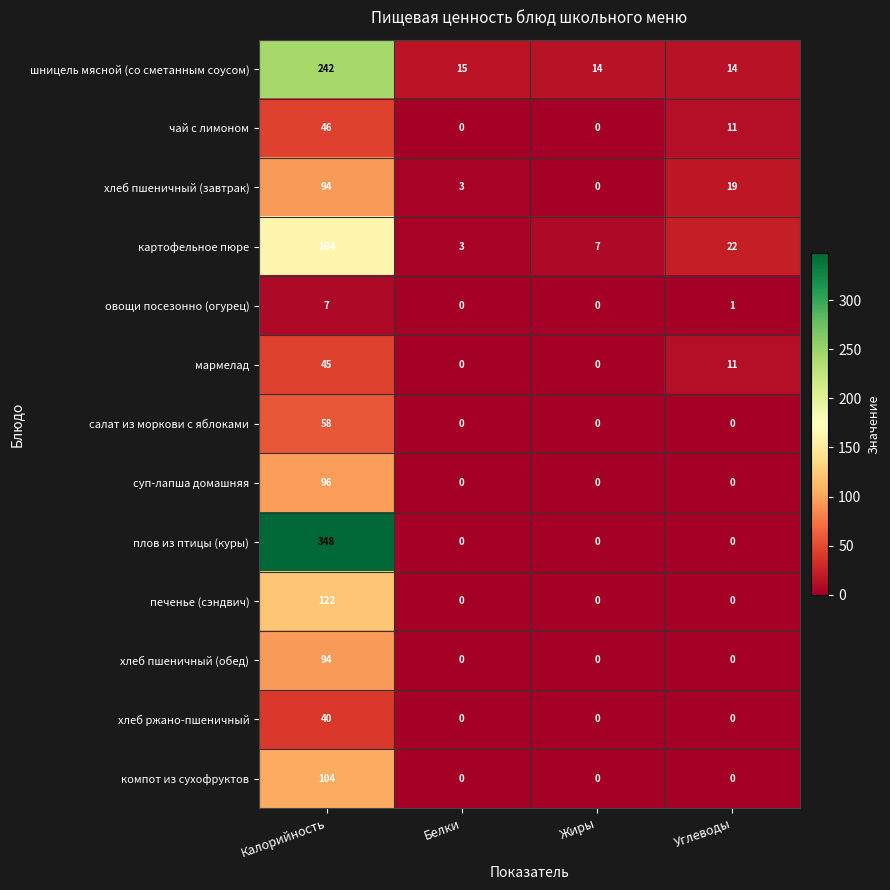

What is the total value across all series at Белки?

21